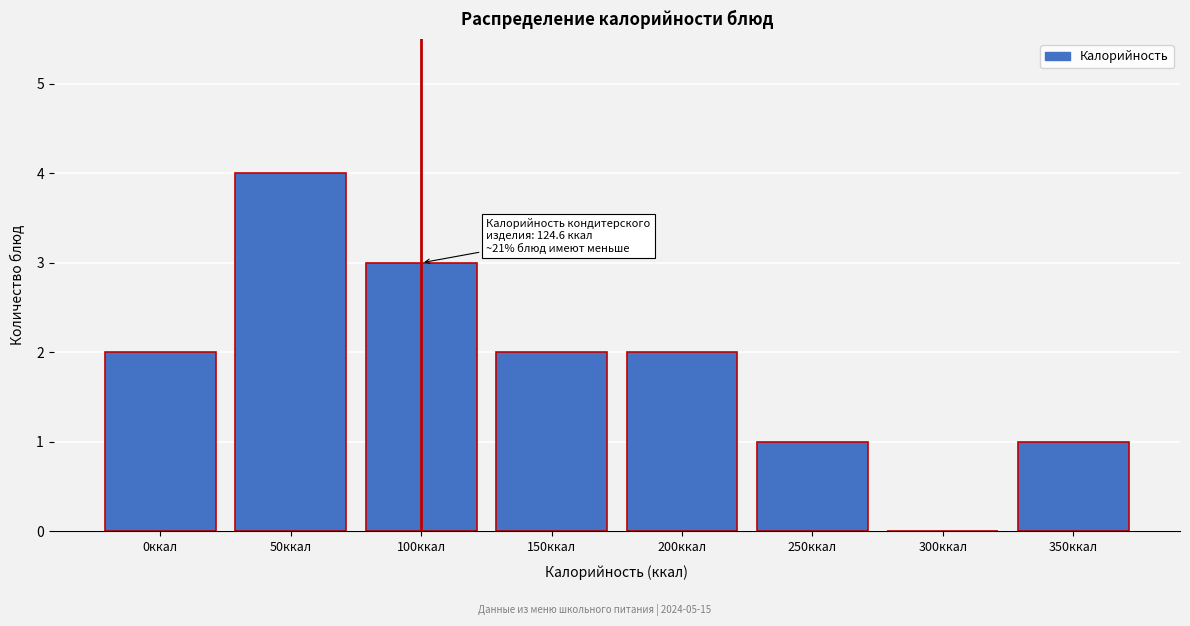

Reading left to right, what are all the values shown in this chart?

0ккал=2	50ккал=4	100ккал=3	150ккал=2	200ккал=2	250ккал=1	300ккал=0	350ккал=1